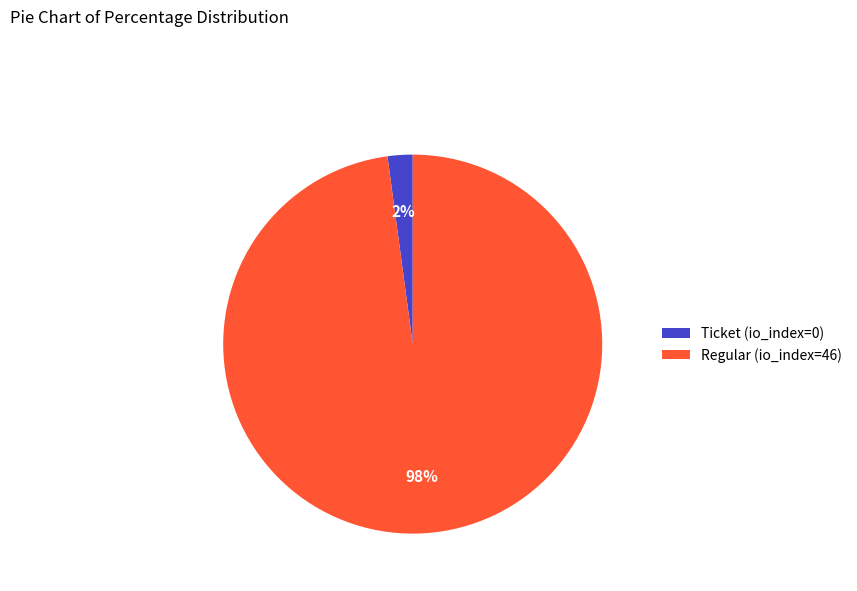

Is Regular (io_index=46) the majority of the pie?

Yes